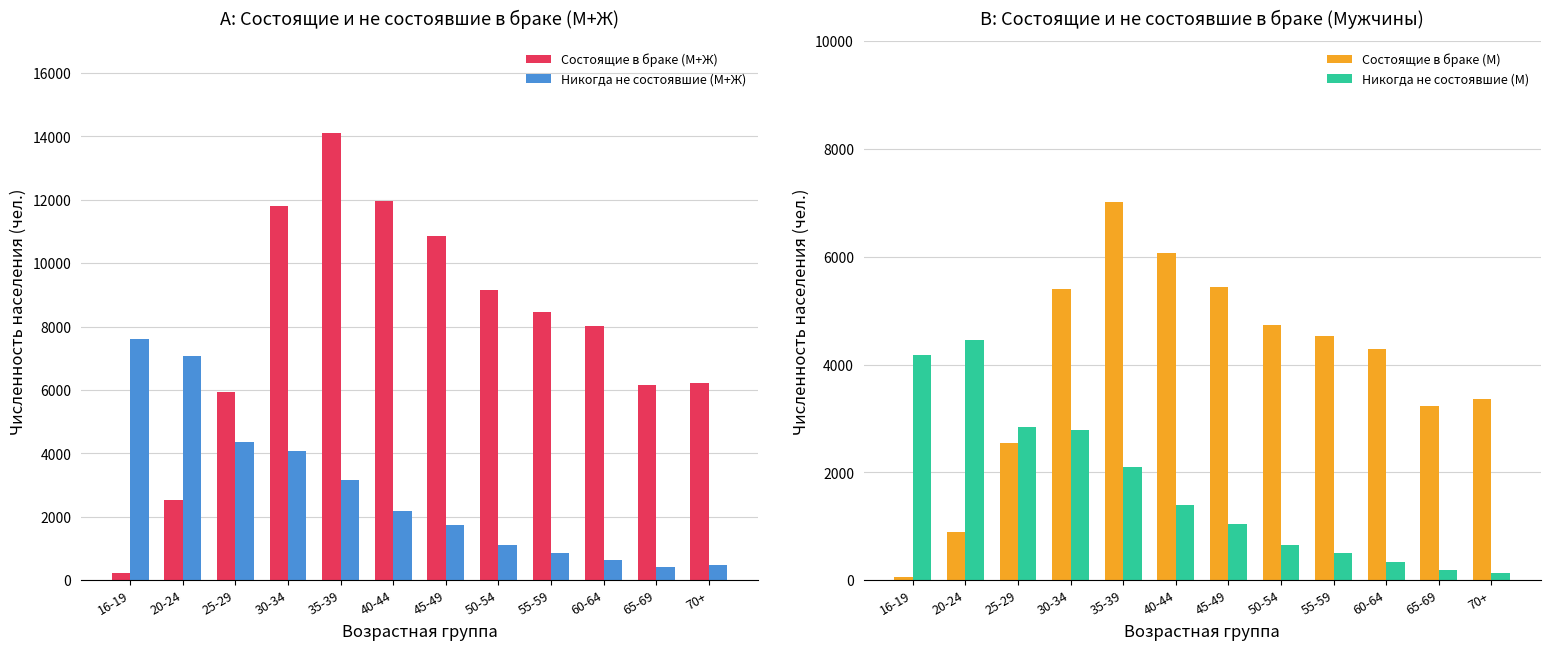

List the series in order of their overall mean, highest first.

Состоящие в браке (М+Ж), Состоящие в браке (М), Никогда не состоявшие (М+Ж), Никогда не состоявшие (М)